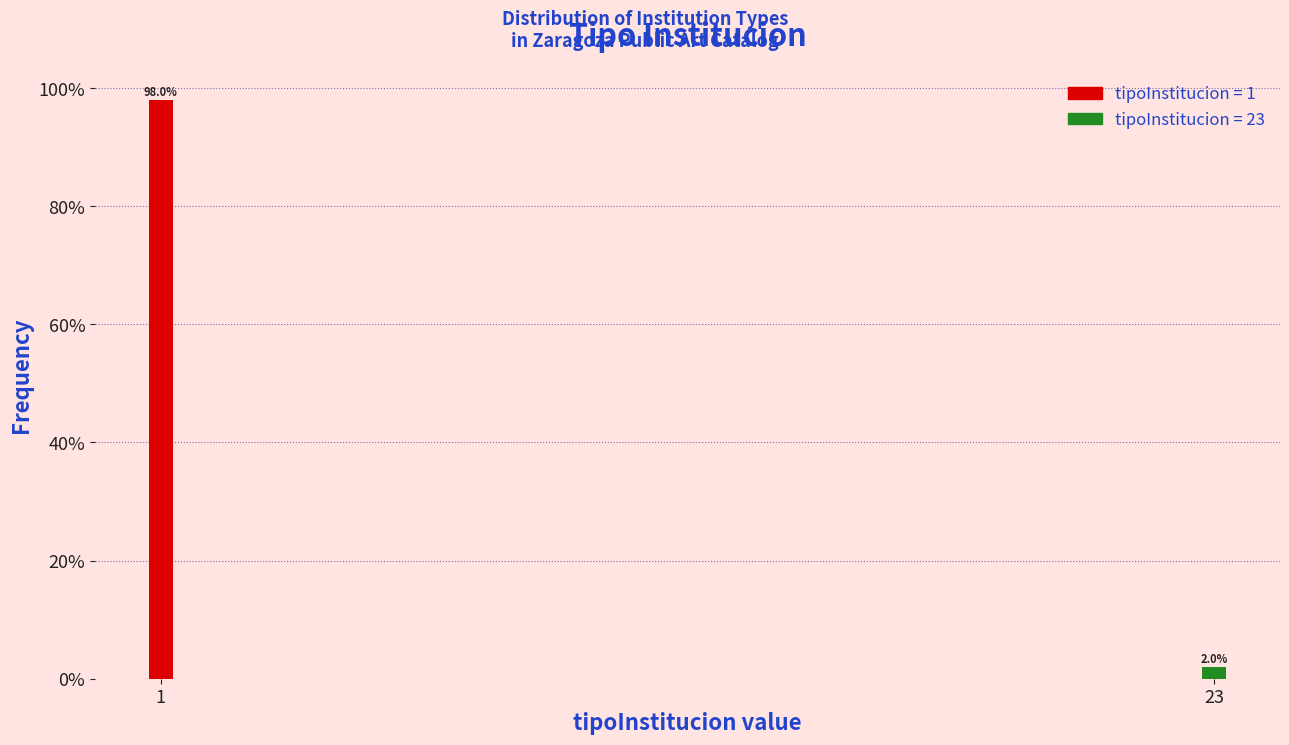

Reading left to right, transcribe all the data shown in this chart.

98	2